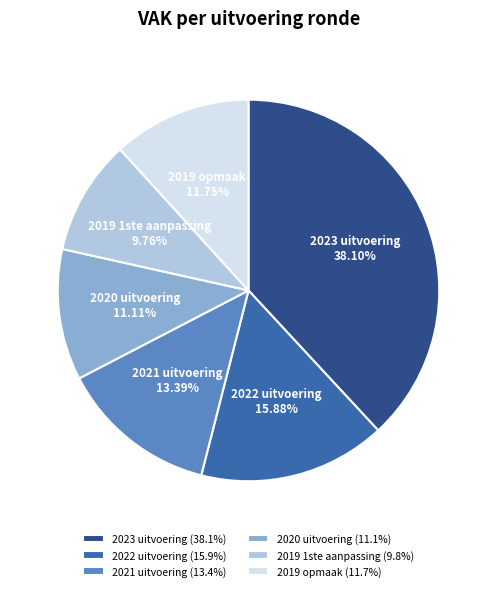

To the nearest percent, what is the combined percentage of 2022 uitvoering and 2021 uitvoering?

29%